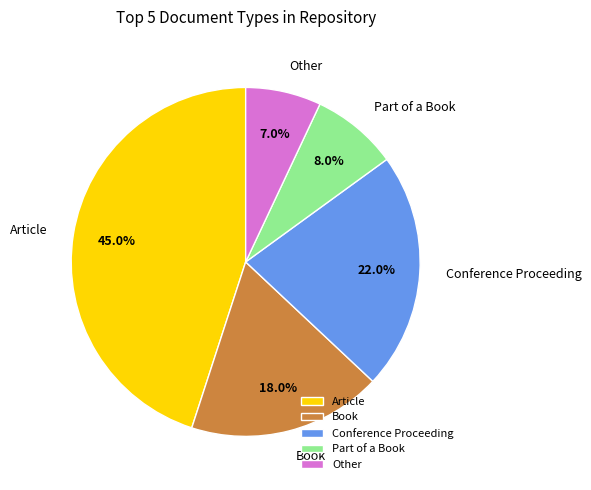

To the nearest percent, what is the combined percentage of Other and Conference Proceeding?

29%